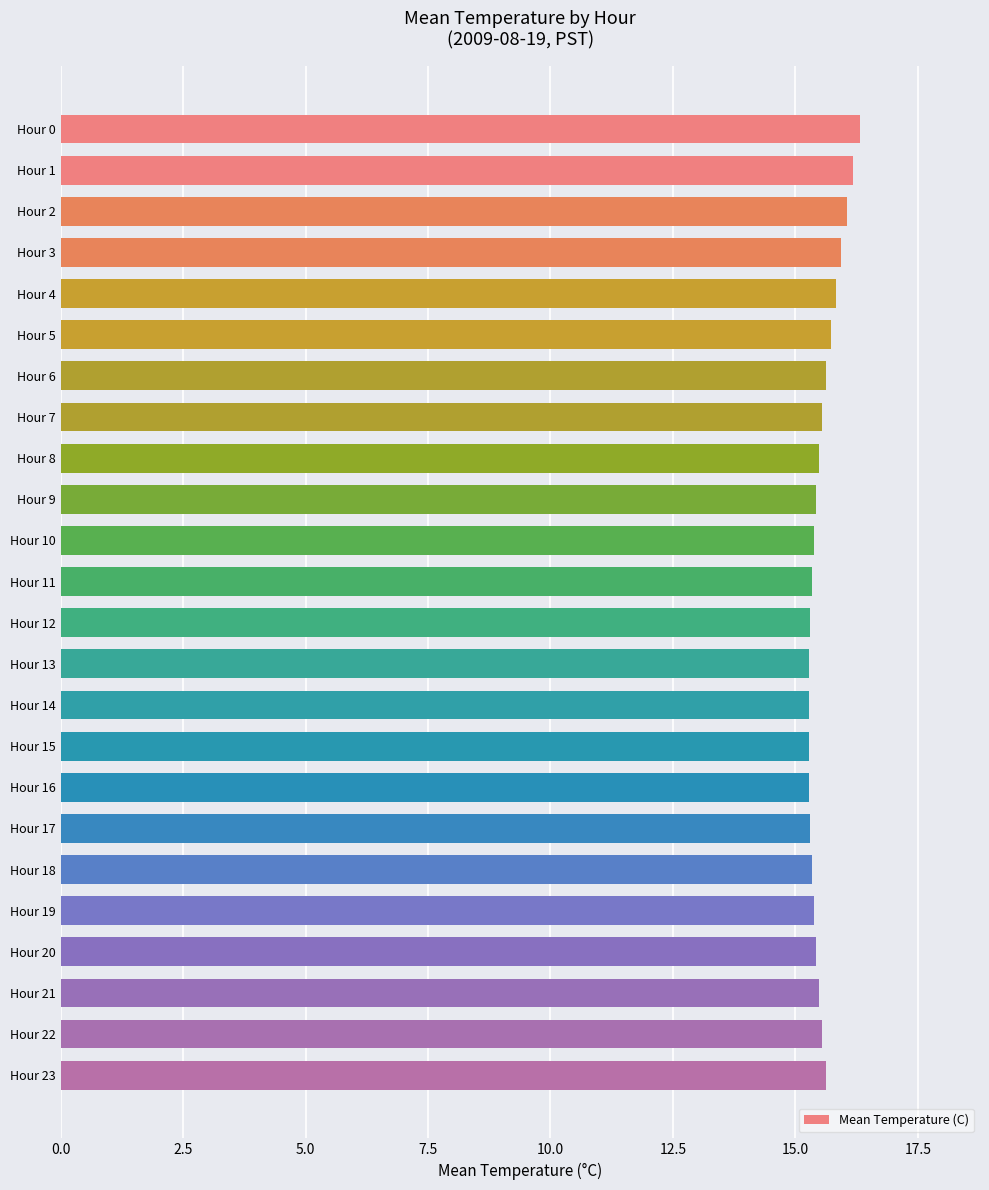

What is the value of the 24th bar from the top?

15.6